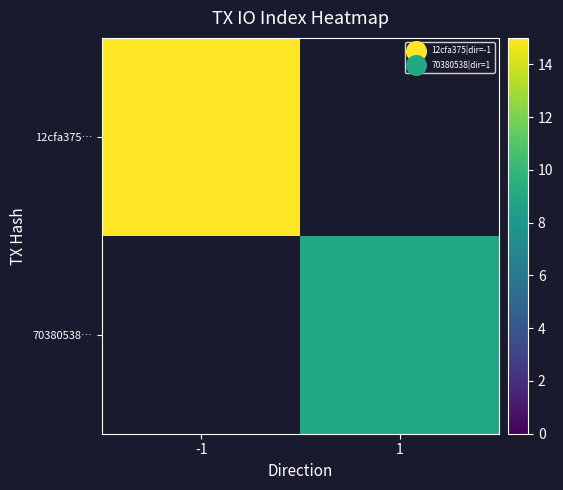

List the labels in order of 12cfa375… value, largest first.

-1, 1